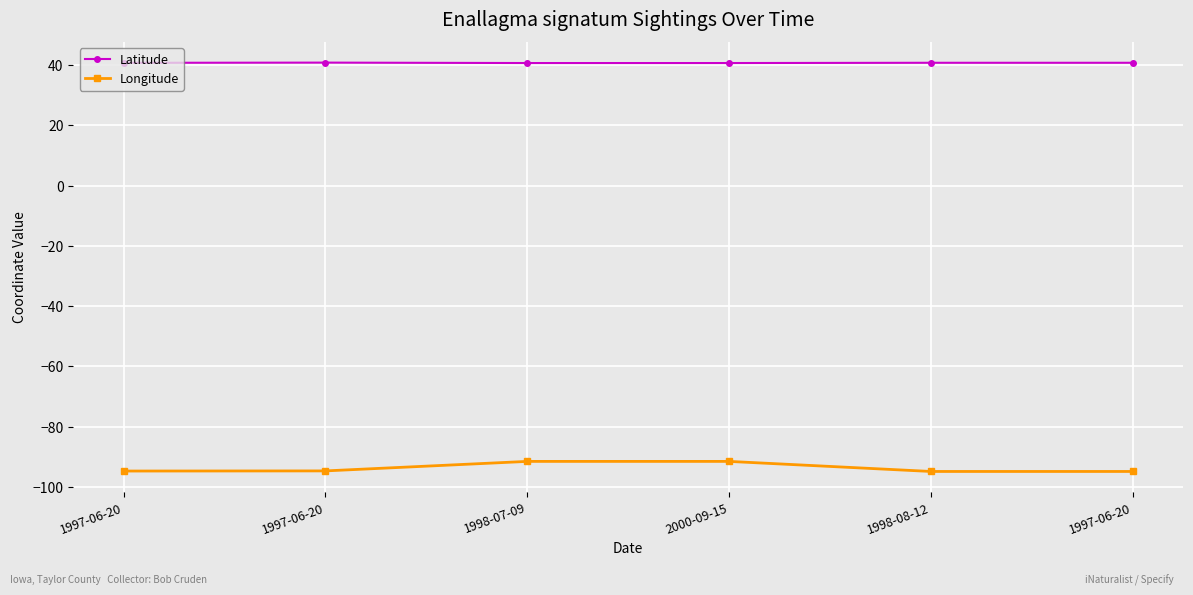

What is the difference between the Latitude values at 1997-06-20 and 2000-09-15?

0.1